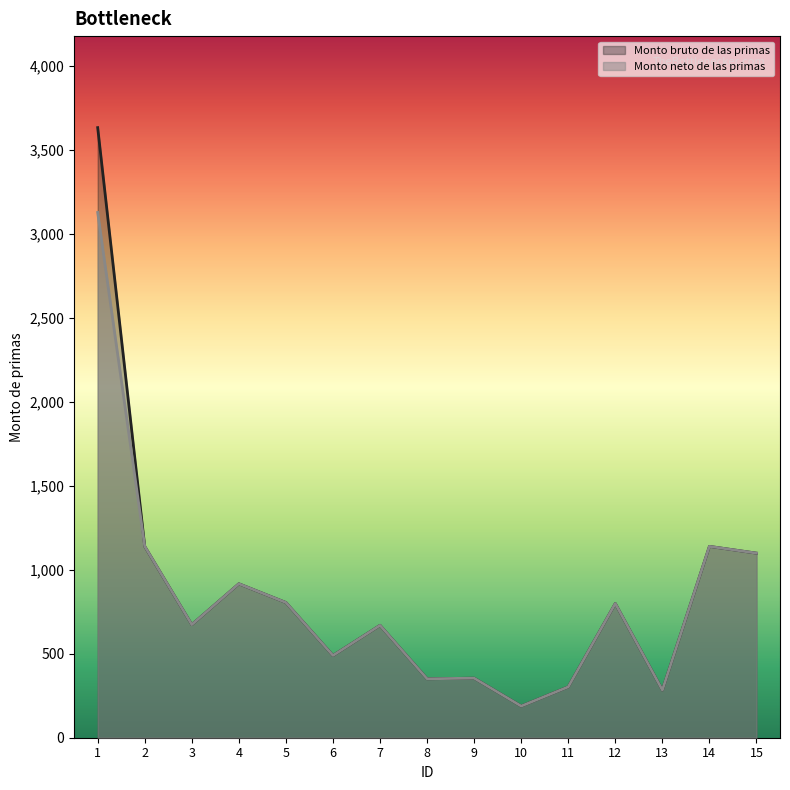

How many data points in Monto bruto de las primas are above 672?

8